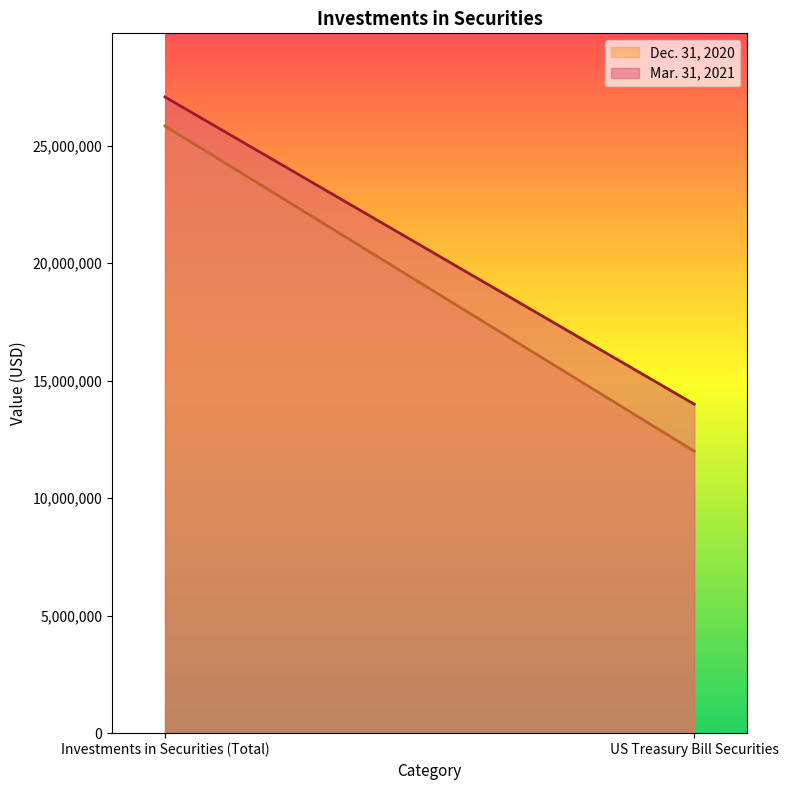

True or false: Mar. 31, 2021 has a value of 27074775 at Investments in Securities (Total).

True